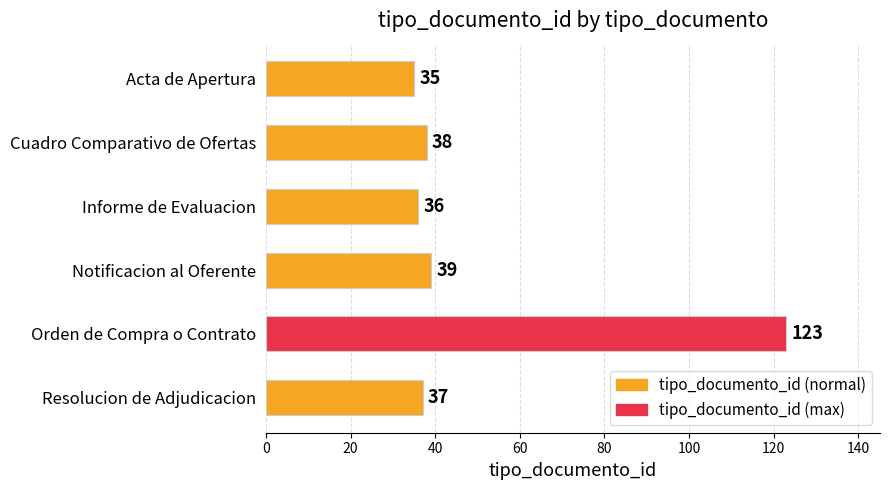

Reading top to bottom, what are all the values shown in this chart?

35	38	36	39	123	37